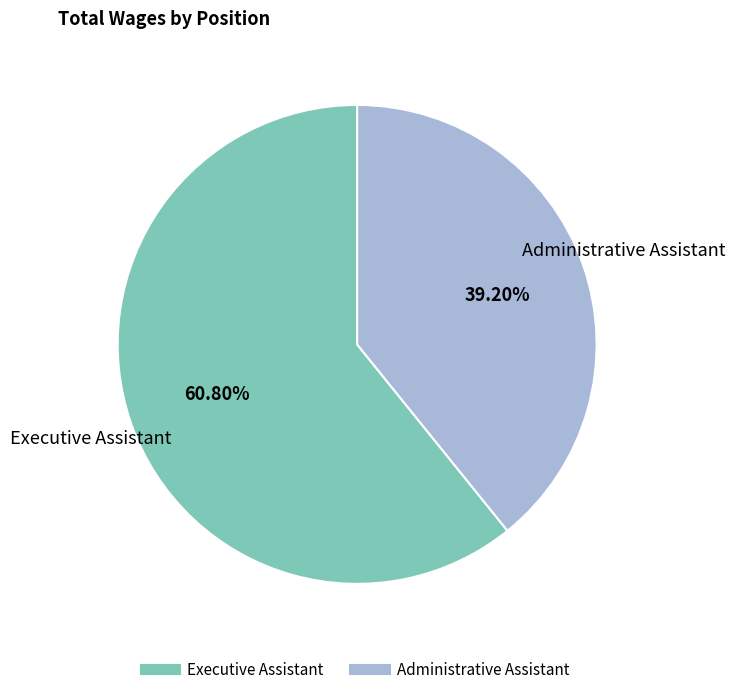

What is the majority slice?

Executive Assistant